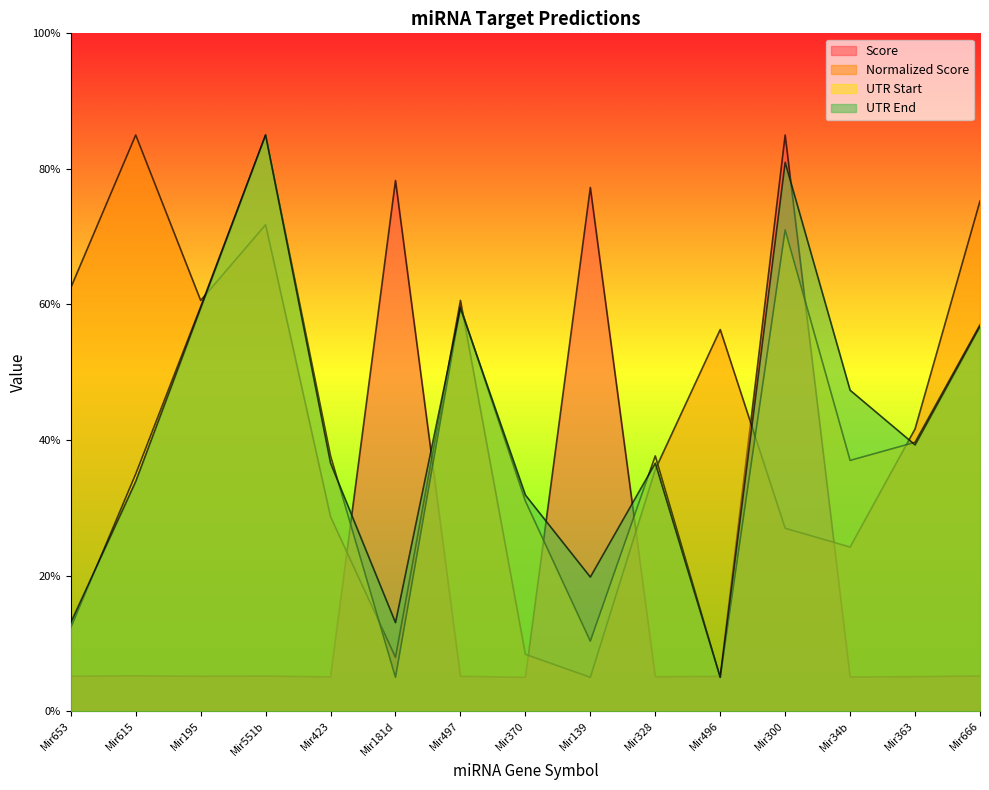

How many distinct data groups are displayed?

4